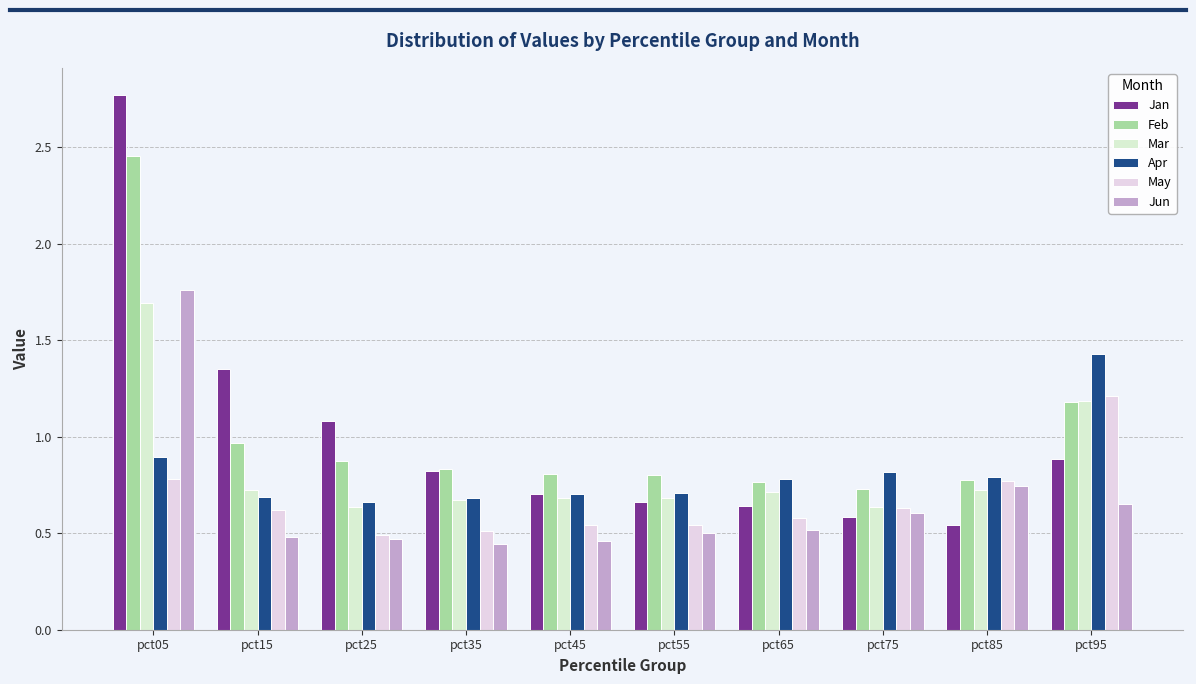

At pct65, list the series in order from largest to smallest.

Apr, Feb, Mar, Jan, May, Jun